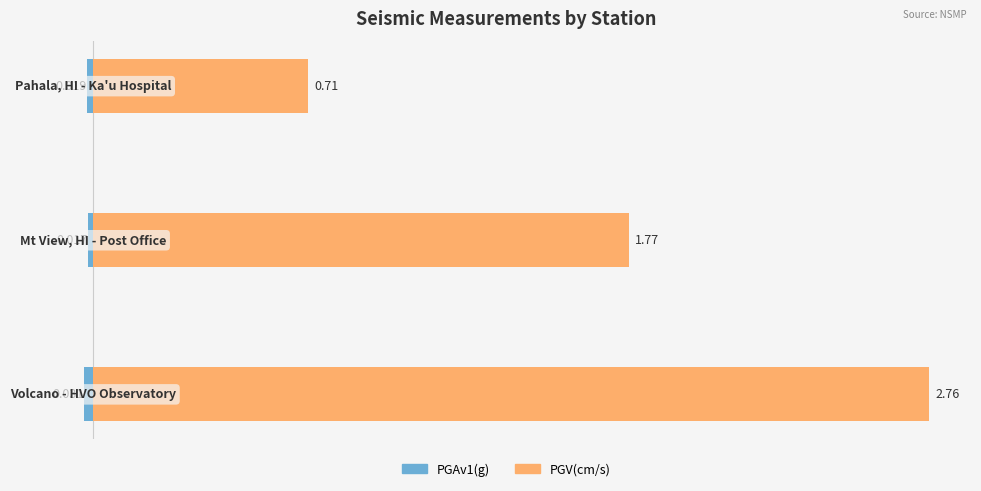

Which series has the widest spread of values?

PGV(cm/s)